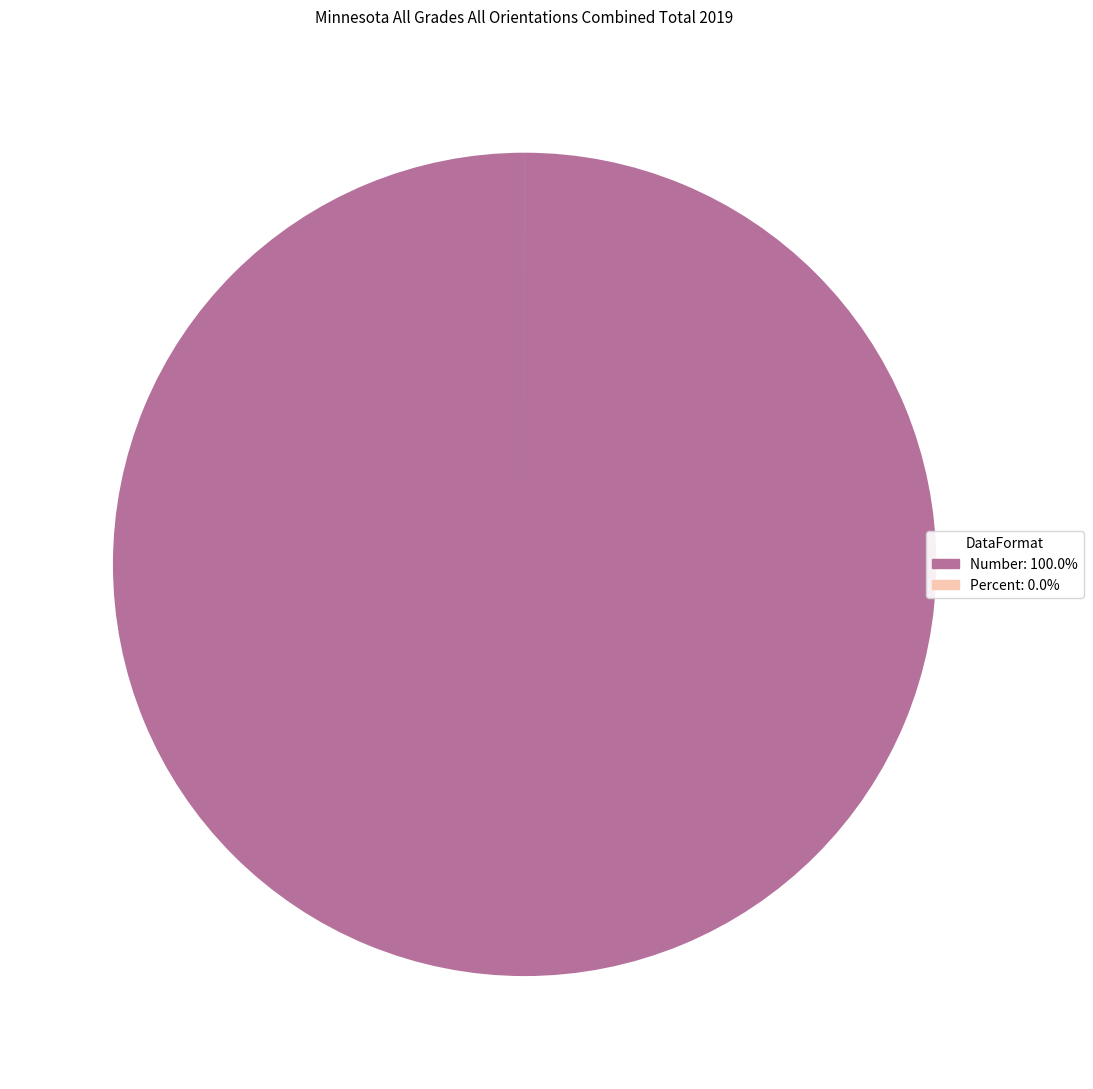

What is the largest slice in the pie chart?

Number